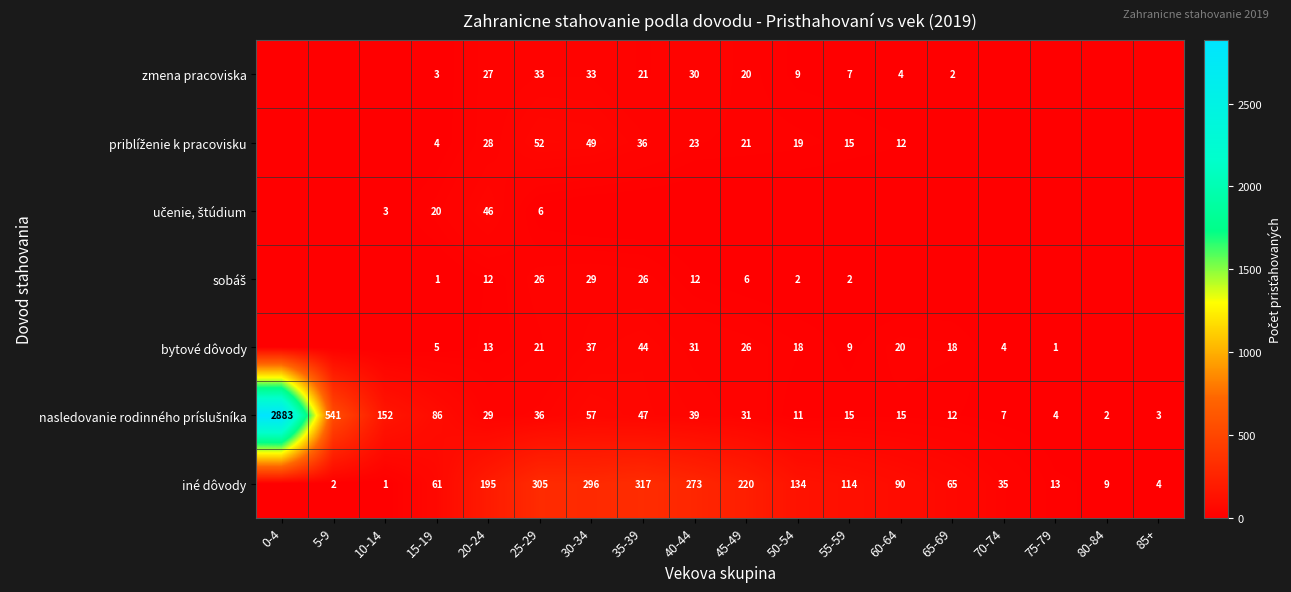

Is it true that iné dôvody equals 224 at 50-54?

False